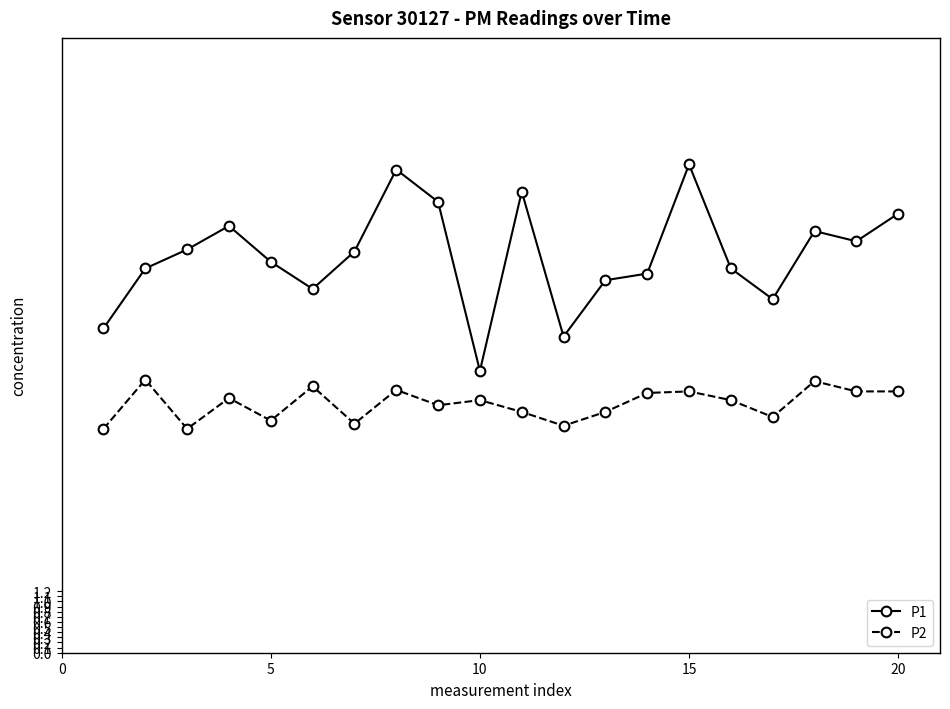

What are all the series names shown in the legend?

P1, P2